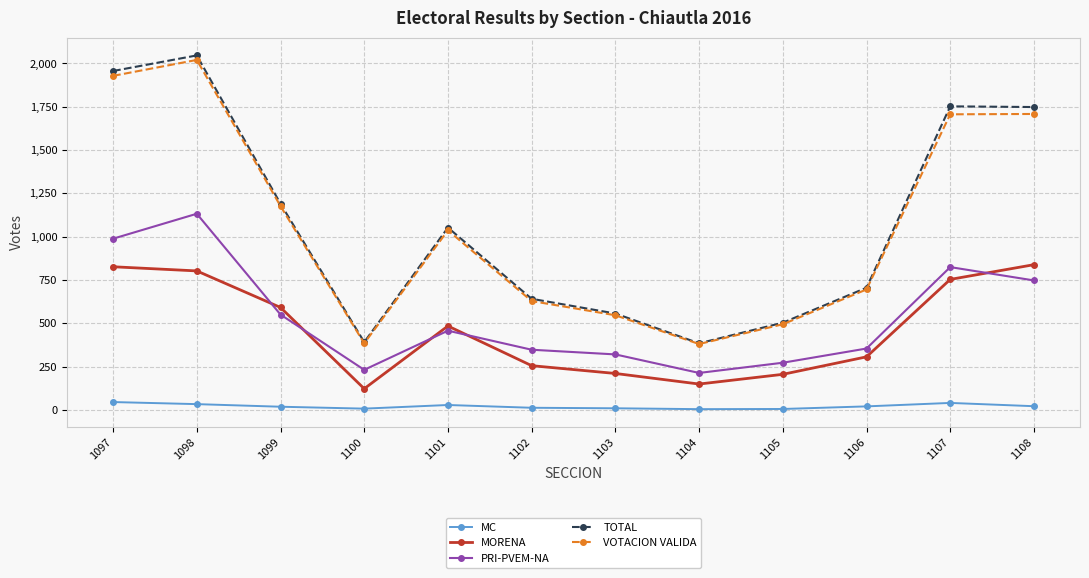

What is the difference between the highest and lowest values at 1097?

1911